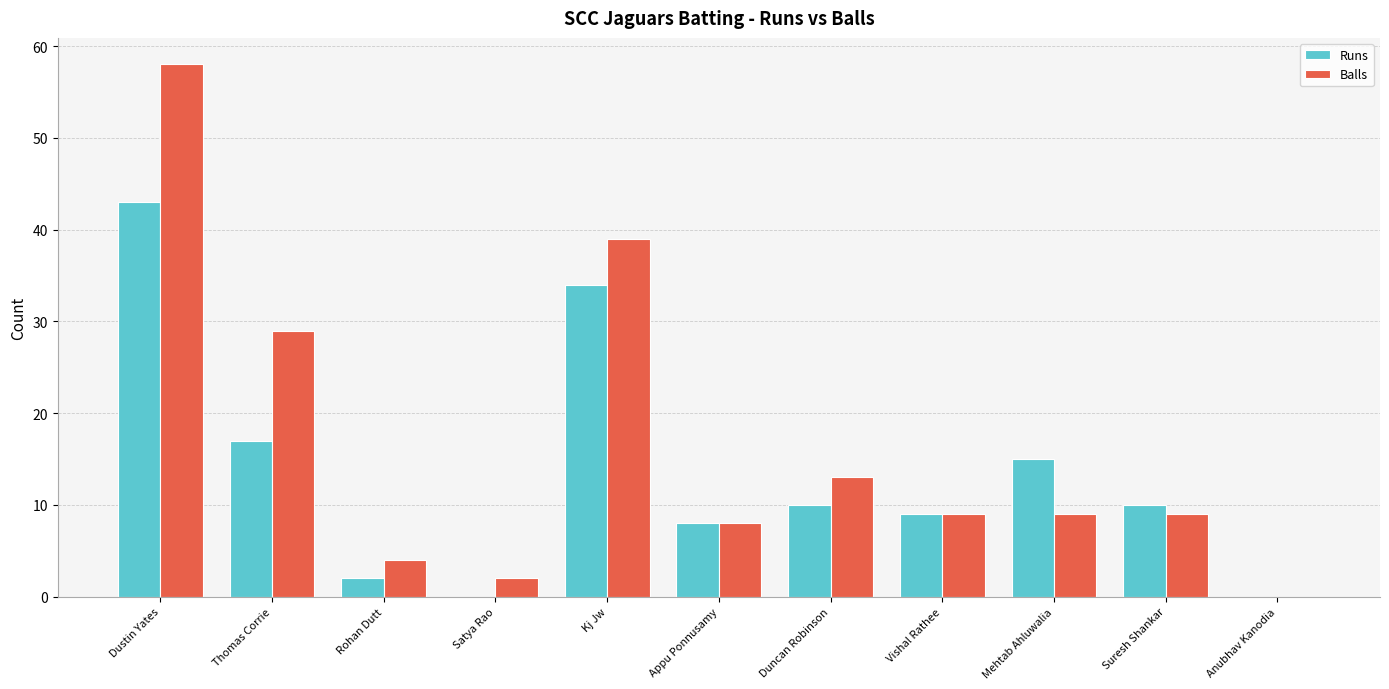

Reading left to right, extract all data points from this chart.

Runs: 43	17	2	0	34	8	10	9	15	10	0
Balls: 58	29	4	2	39	8	13	9	9	9	0